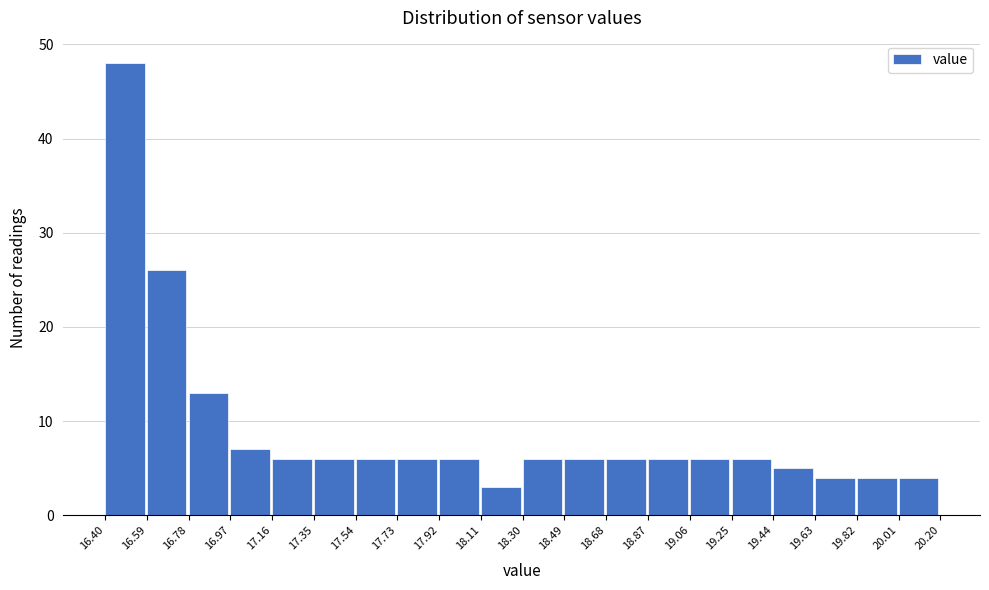

Over which range of the x-axis is the bar tallest?

16.40 to 16.59